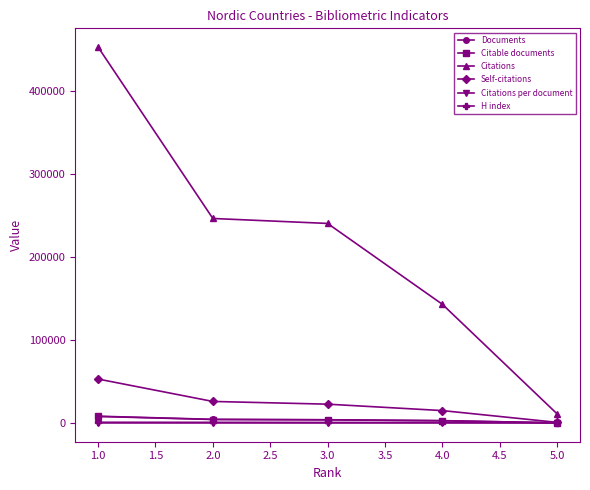

Which series has the largest range (max minus min)?

Citations